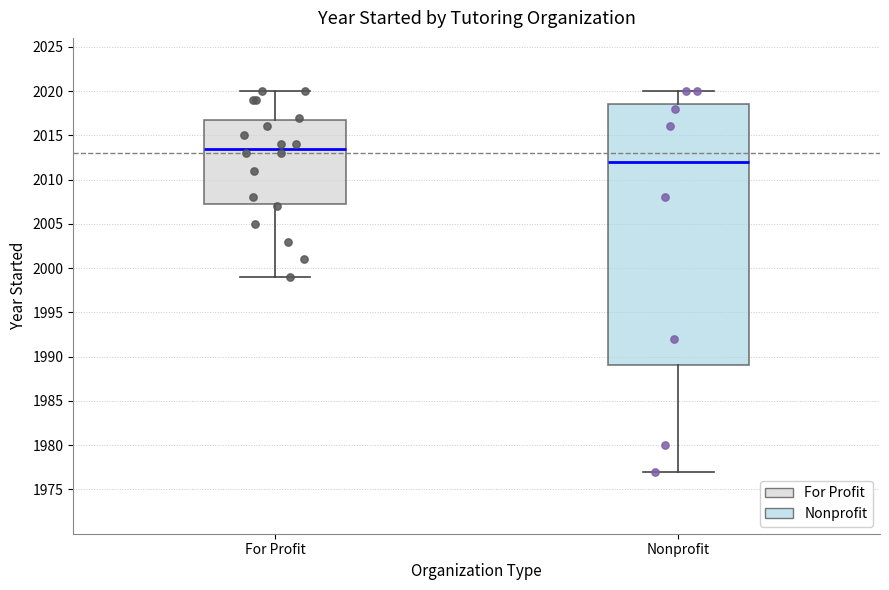

Where does the upper whisker of the box for Nonprofit end on the y-axis? The values are not printed on the chart, so give them approximately, as read against the axis.

2020.0